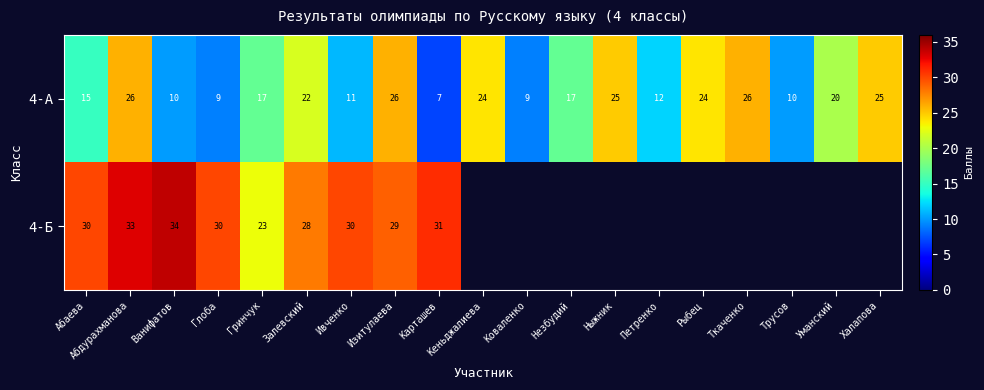

What is the difference between the maximum and minimum values in the 4-А series?

19